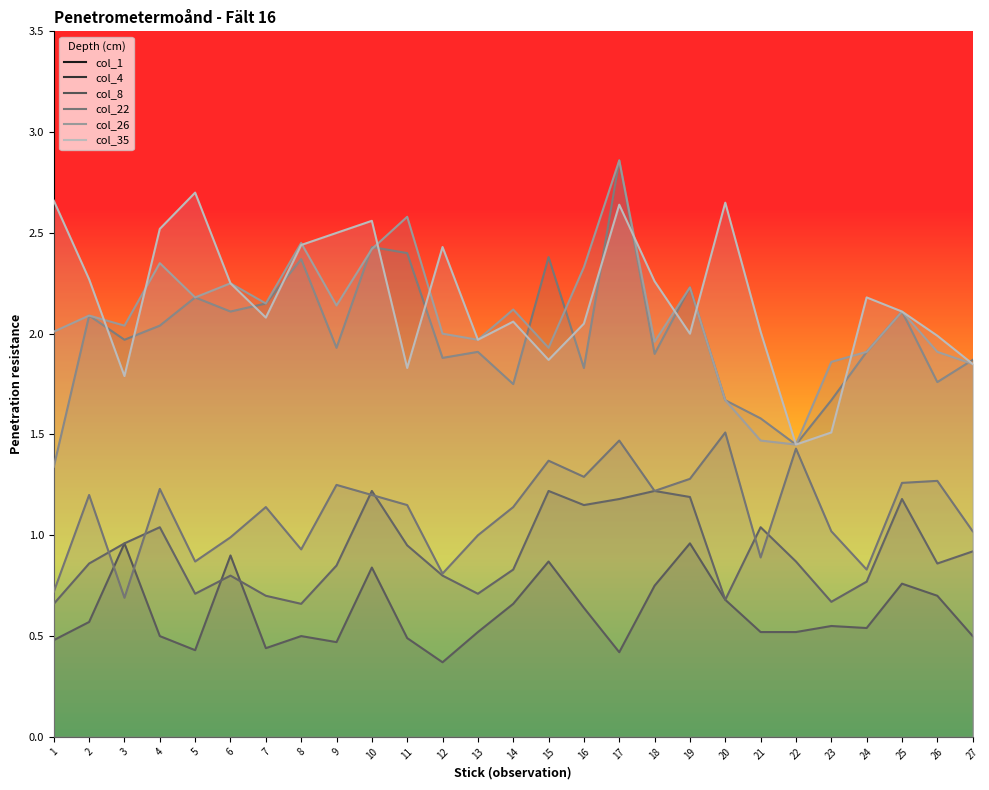

Rank the series by their maximum value, from highest to lowest.

col_22, col_26, col_35, col_8, col_4, col_1